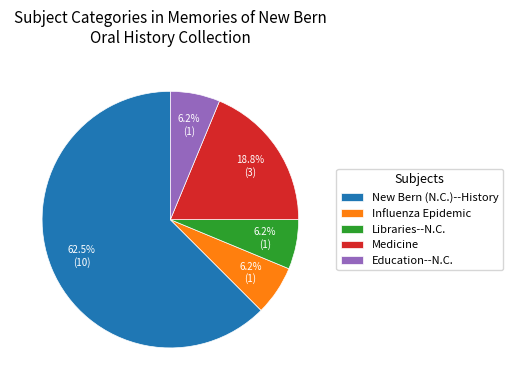

Is there a majority slice in this chart?

Yes